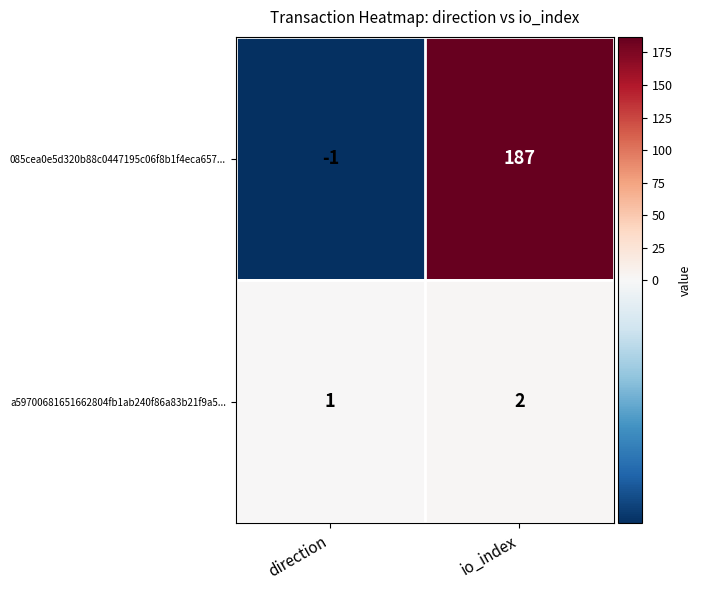

What is the maximum value shown in the chart?

187